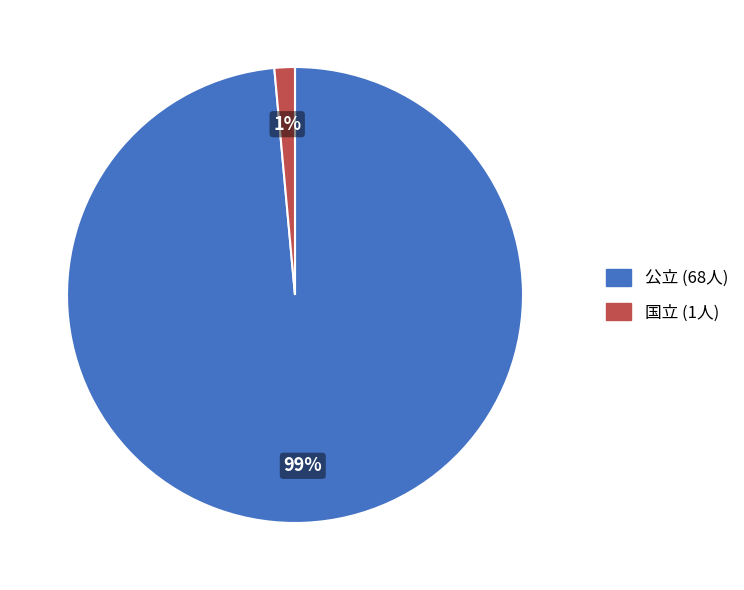

Is there a majority slice in this chart?

Yes